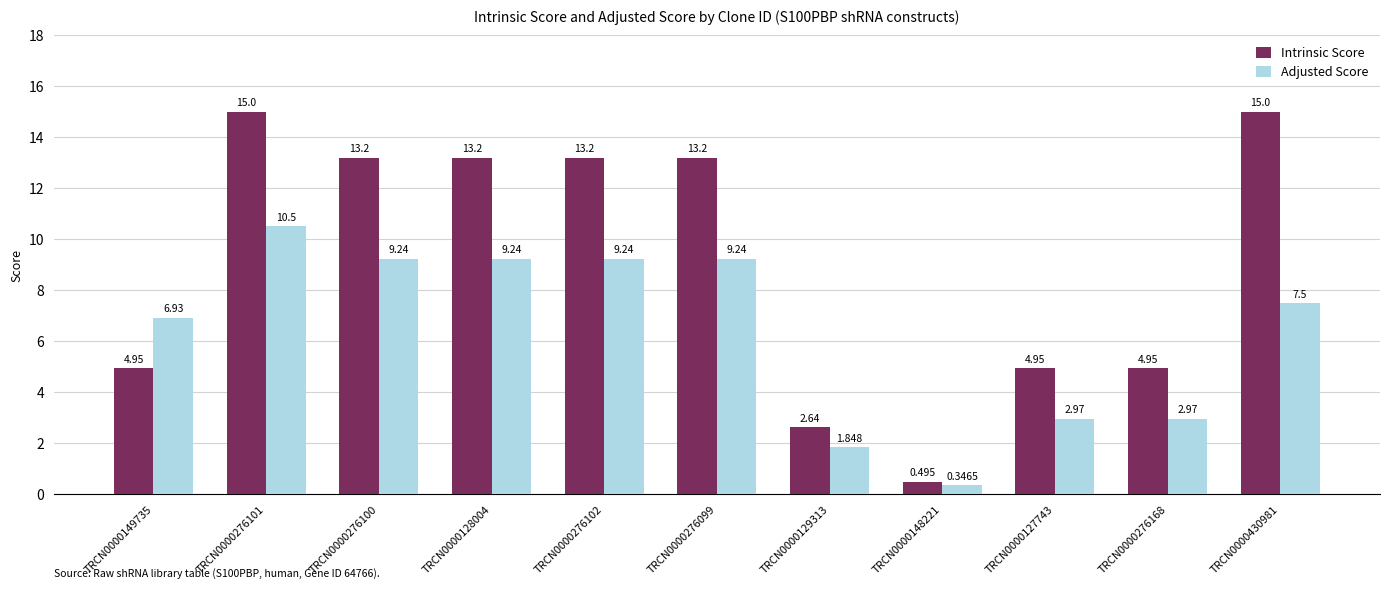

What is the spread (max minus min) of values at TRCN0000276101?

4.5